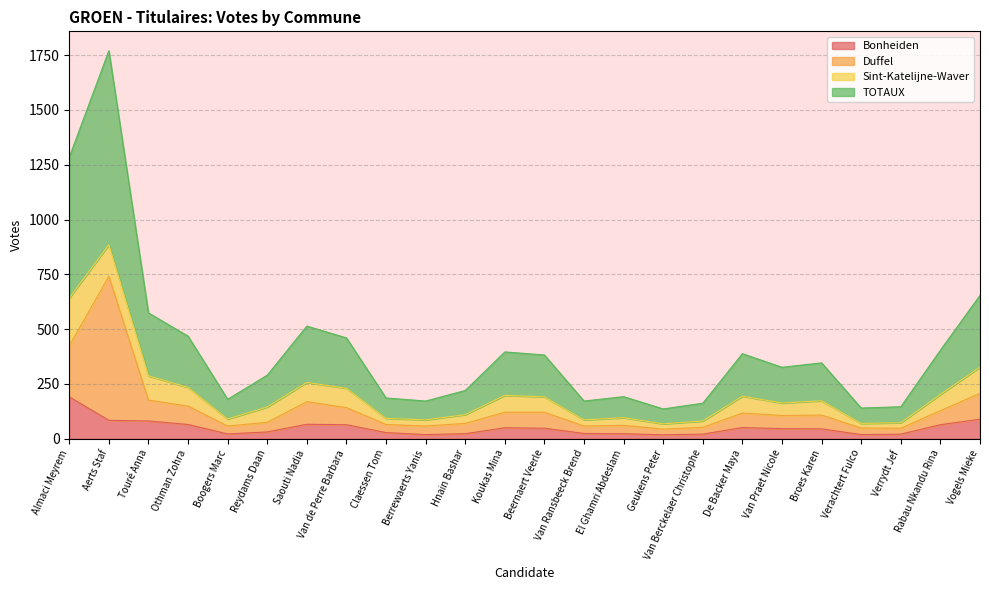

Is it true that Bonheiden equals 191 at Almaci Meyrem?

True